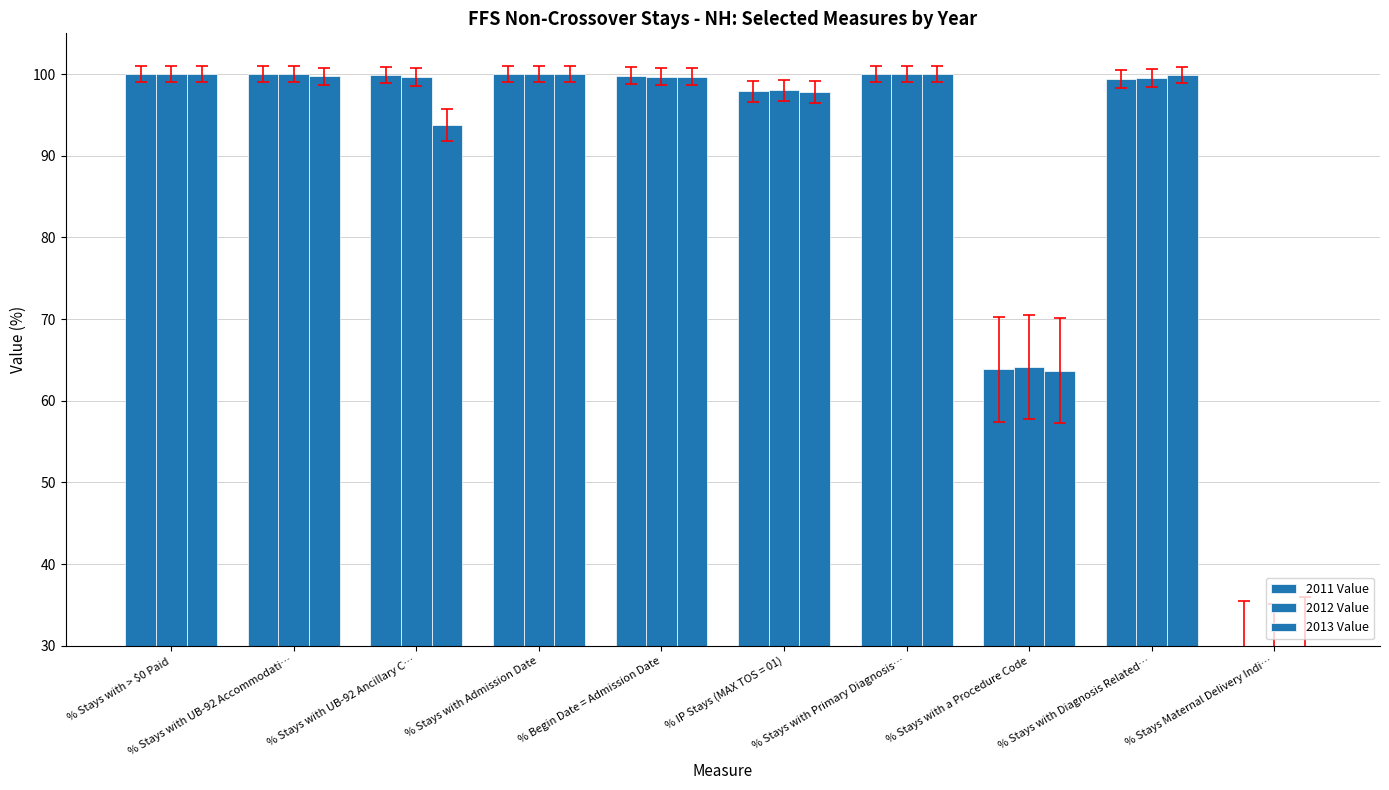

At how many categories does at least one series exceed 75?

8